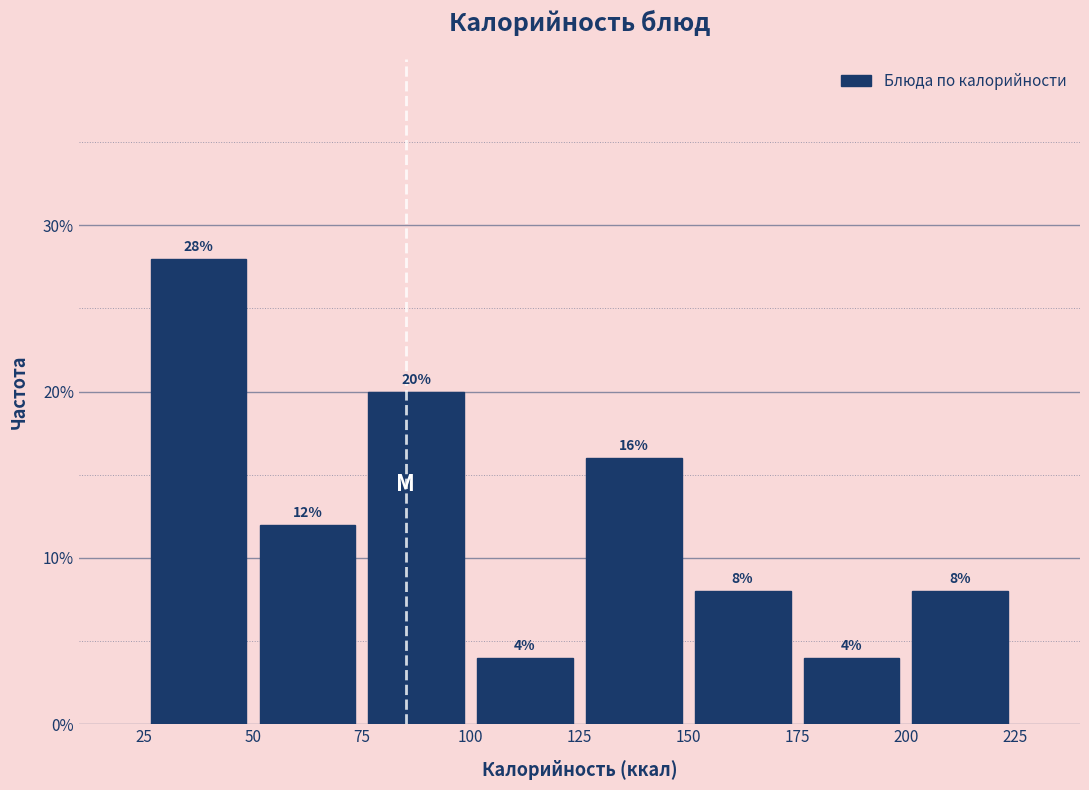

Reading left to right, transcribe this chart: for each bar, give the range it covers on the x-axis and its height.

25 to 50: 28
50 to 75: 12
75 to 100: 20
100 to 125: 4
125 to 150: 16
150 to 175: 8
175 to 200: 4
200 to 225: 8